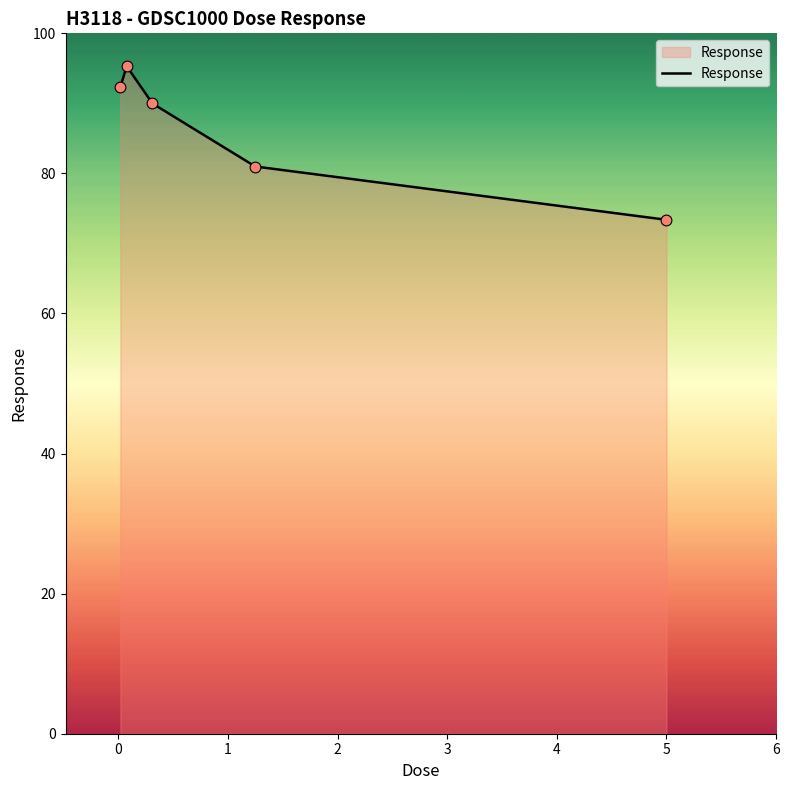

What is the maximum value shown in the chart?

95.3